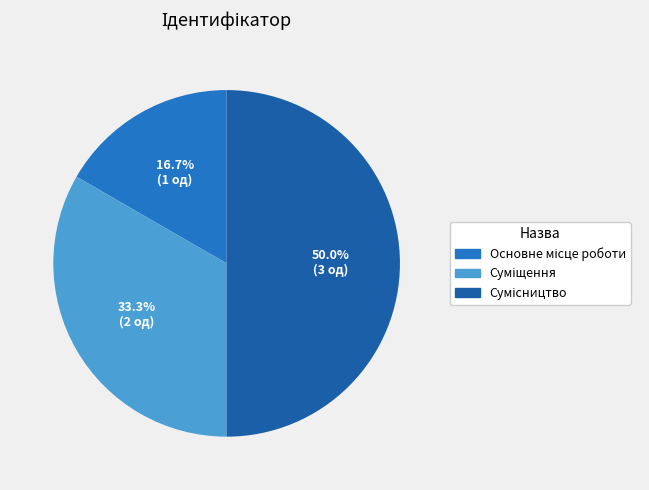

How many slices are in this pie chart?

3